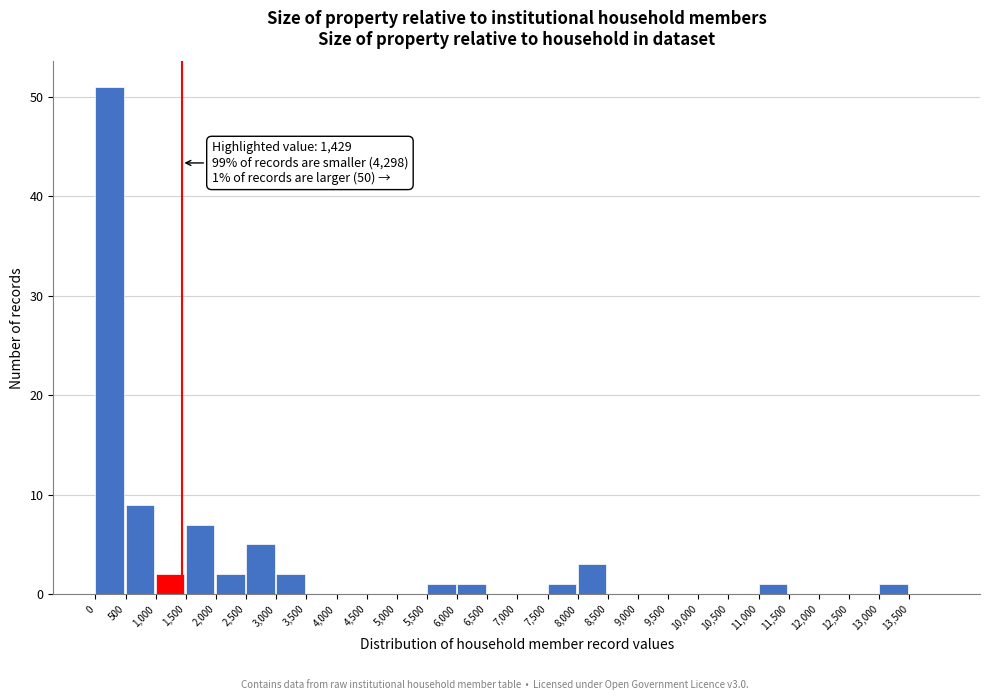

Over which range of the x-axis is the bar tallest?

0 to 500